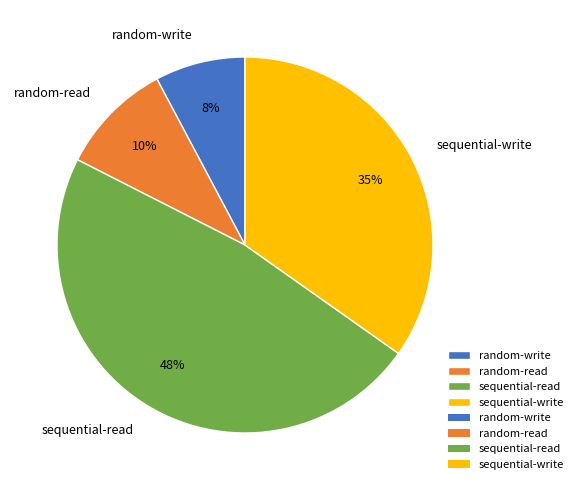

To the nearest percent, what is the average slice percentage?

25%